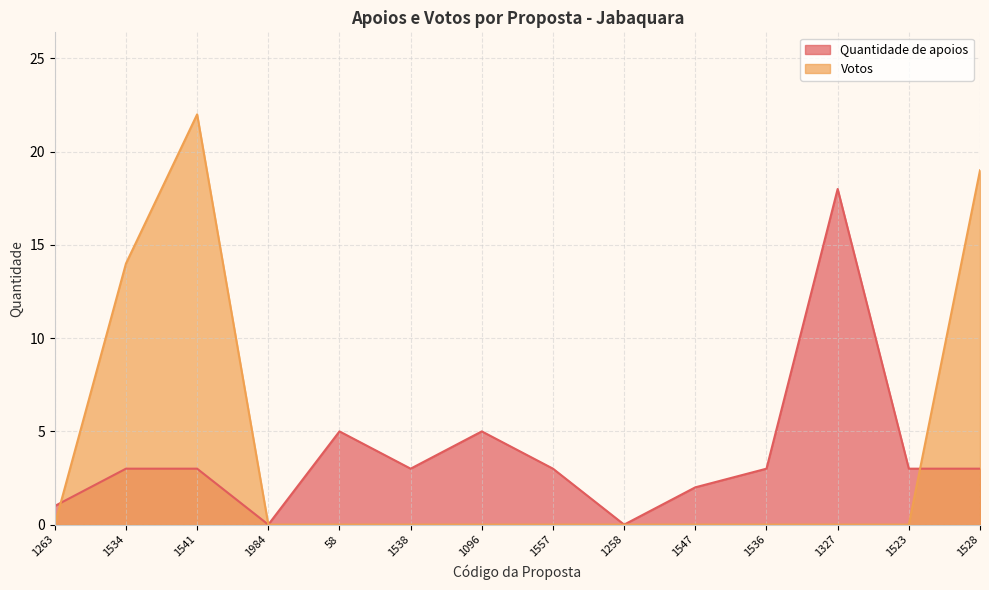

How many distinct data groups are displayed?

2